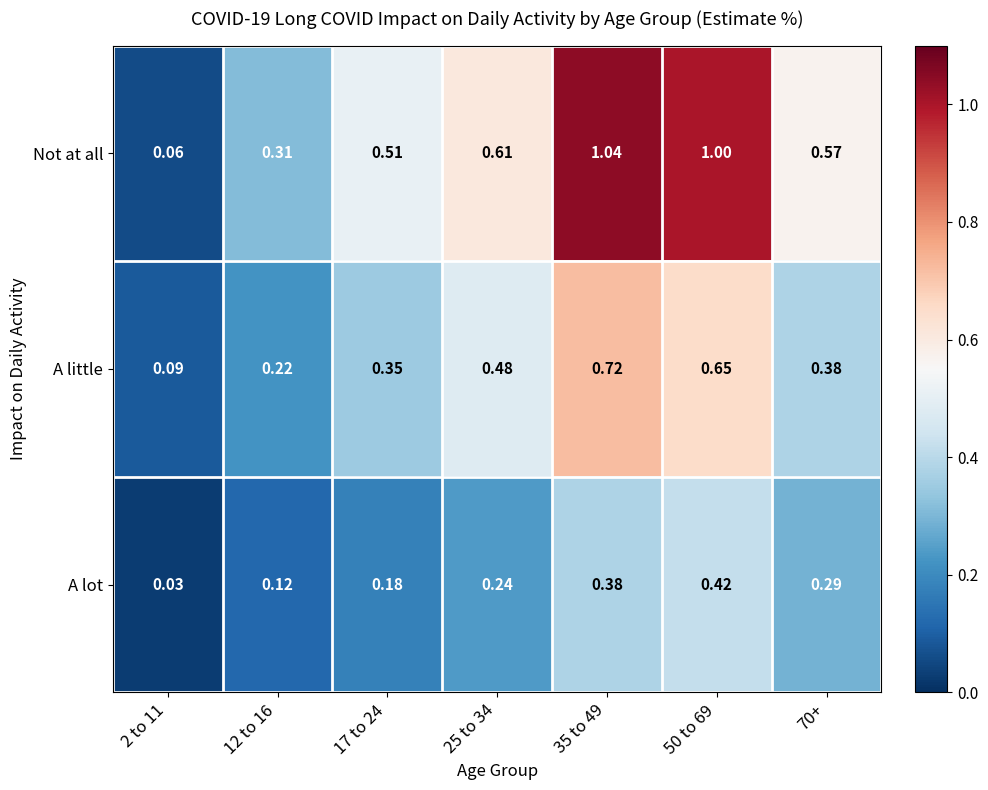

How many categories are shown in the chart?

7